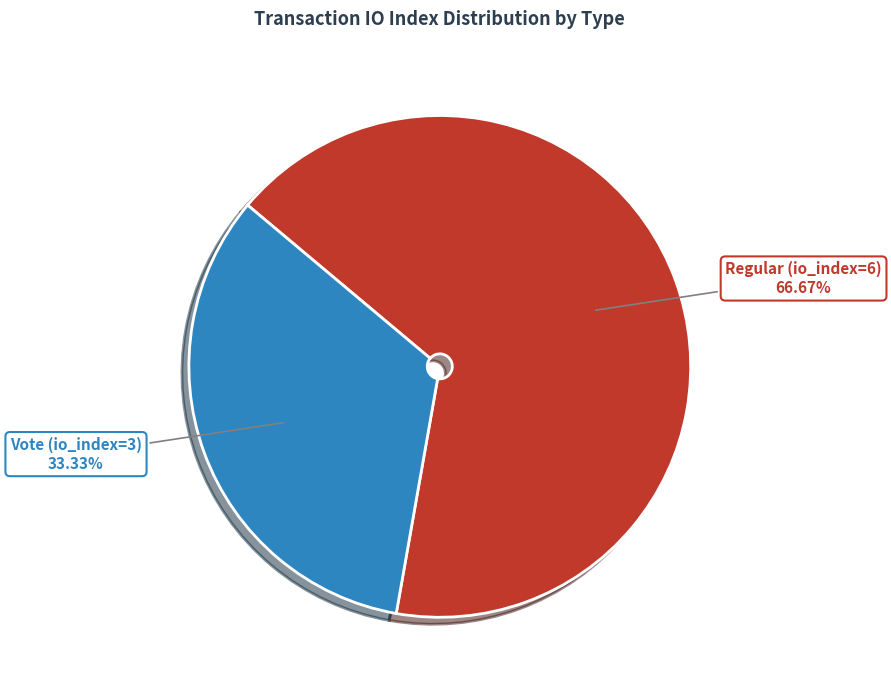

Which category accounts for the majority?

Regular (io_index=6)